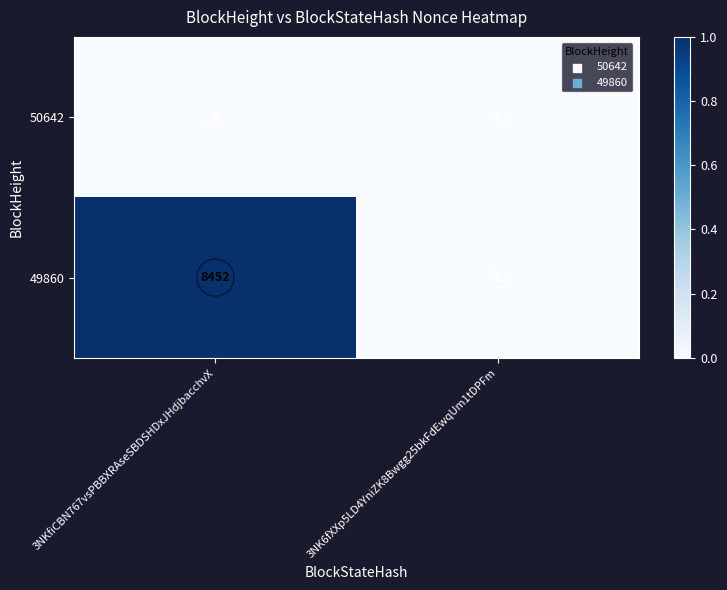

Which series has the largest range (max minus min)?

49860